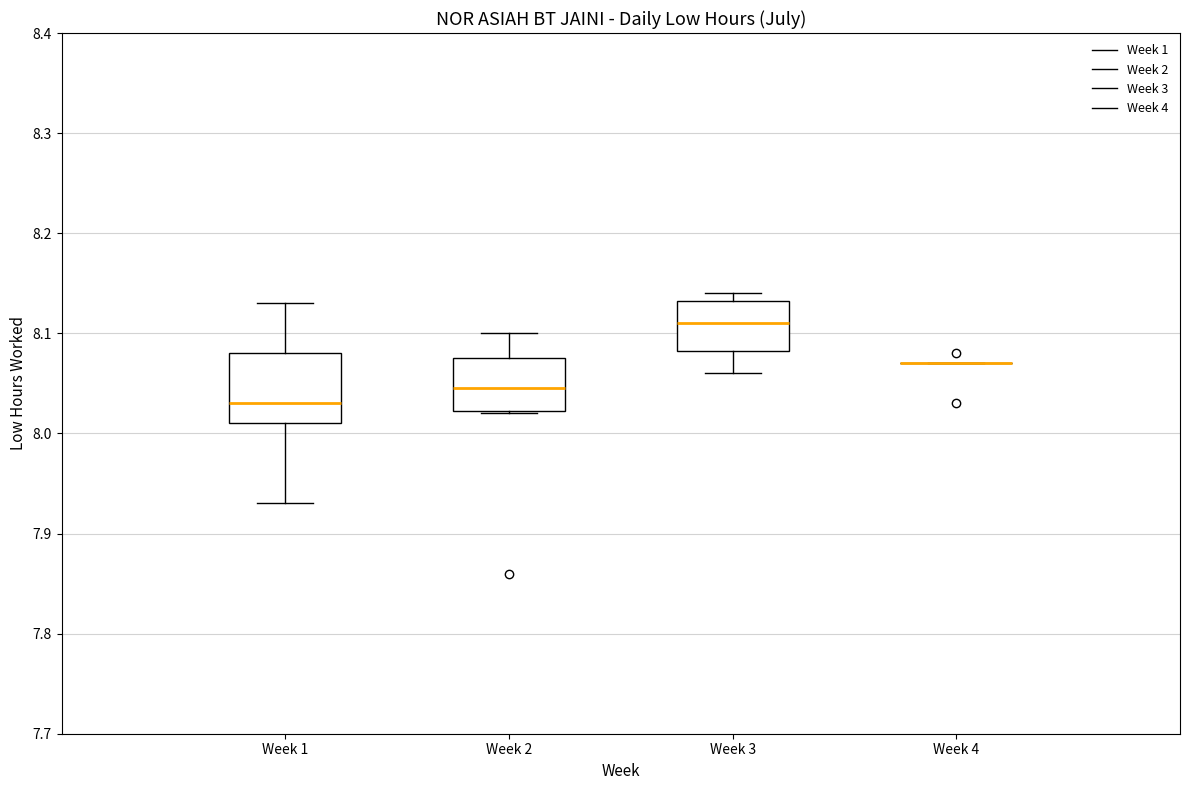

Reading left to right, transcribe this box plot: for each box, give where its median line is, the range the box spans, and where its two whiskers end, as read against the y-axis. The values are not printed on the chart, so give them approximately, as read against the axis.

Week 1: median 8.03, box 8.01 to 8.08, whiskers 7.93 to 8.13
Week 2: median 8.05, box 8.02 to 8.08, whiskers 8.02 to 8.10
Week 3: median 8.11, box 8.08 to 8.13, whiskers 8.06 to 8.14
Week 4: box collapsed to a line at 8.07, whiskers 8.07 to 8.07